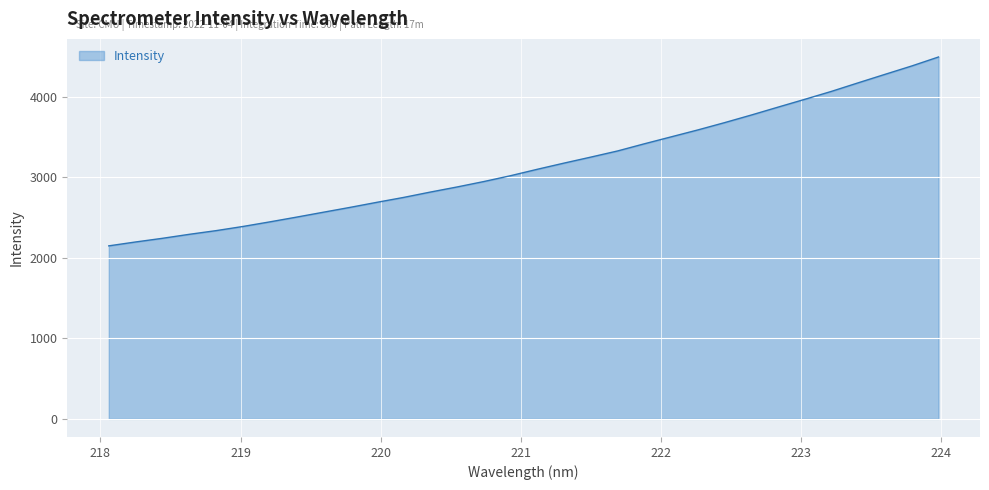

What is the maximum value shown in the chart?

4491.9